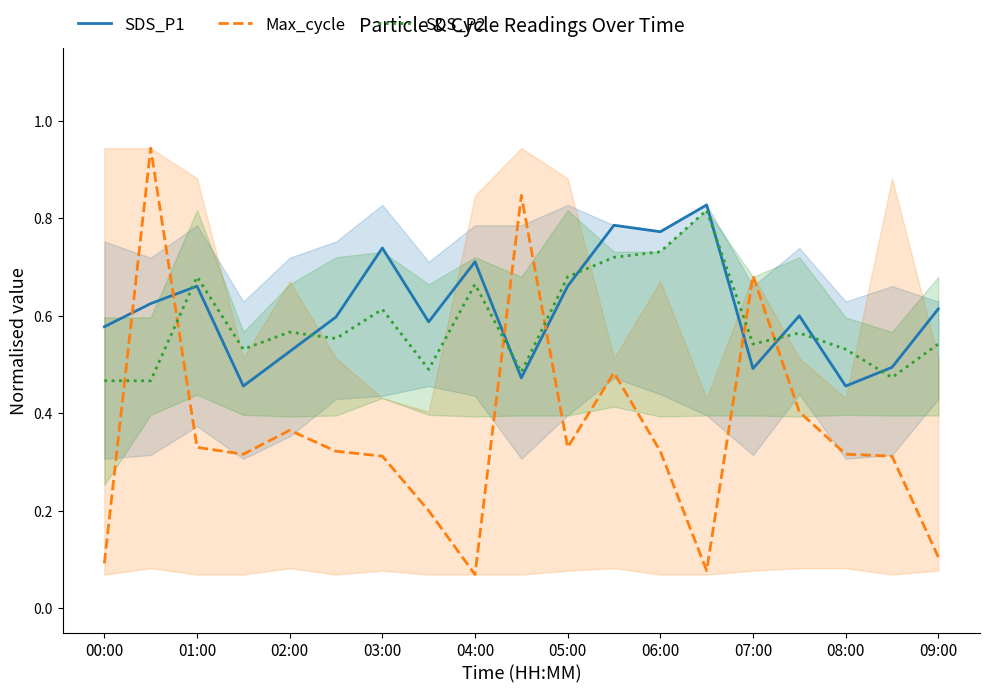

How many times do SDS_P2 and SDS_P1 cross each other?

8